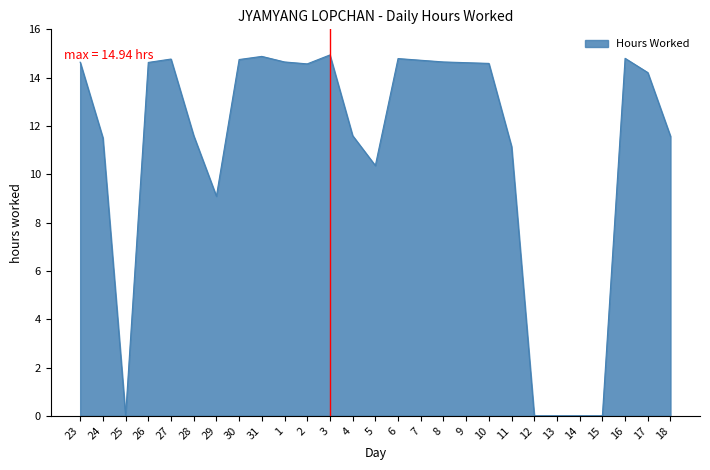

Does the chart have visible grid lines?

No